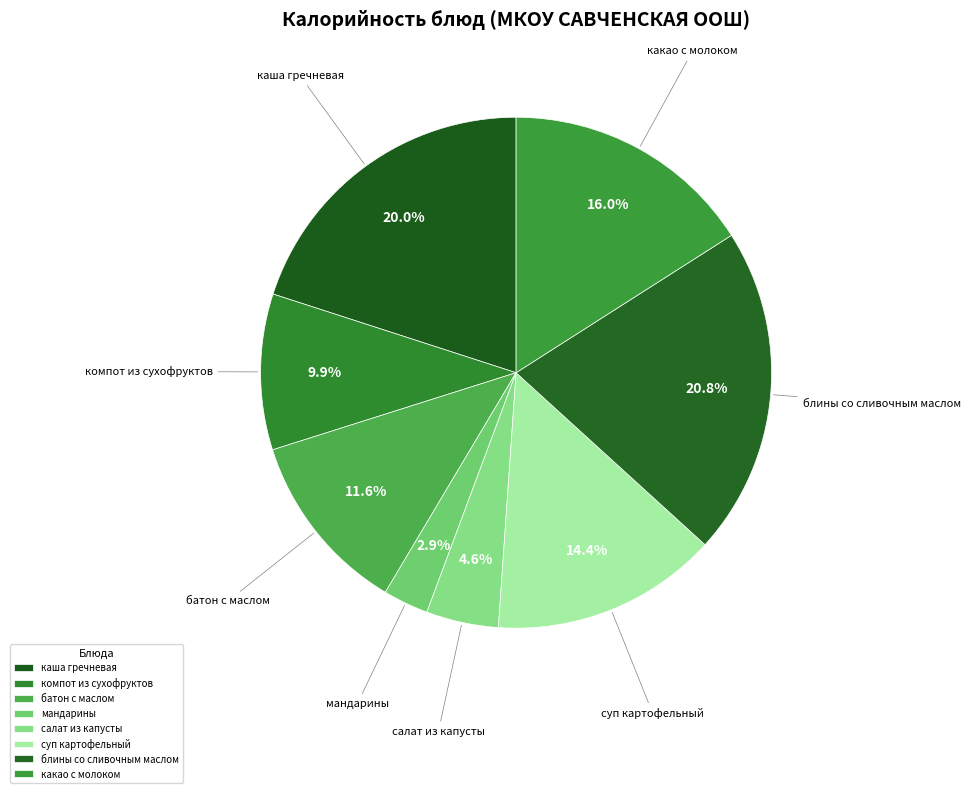

Count the number of slices in the pie.

8